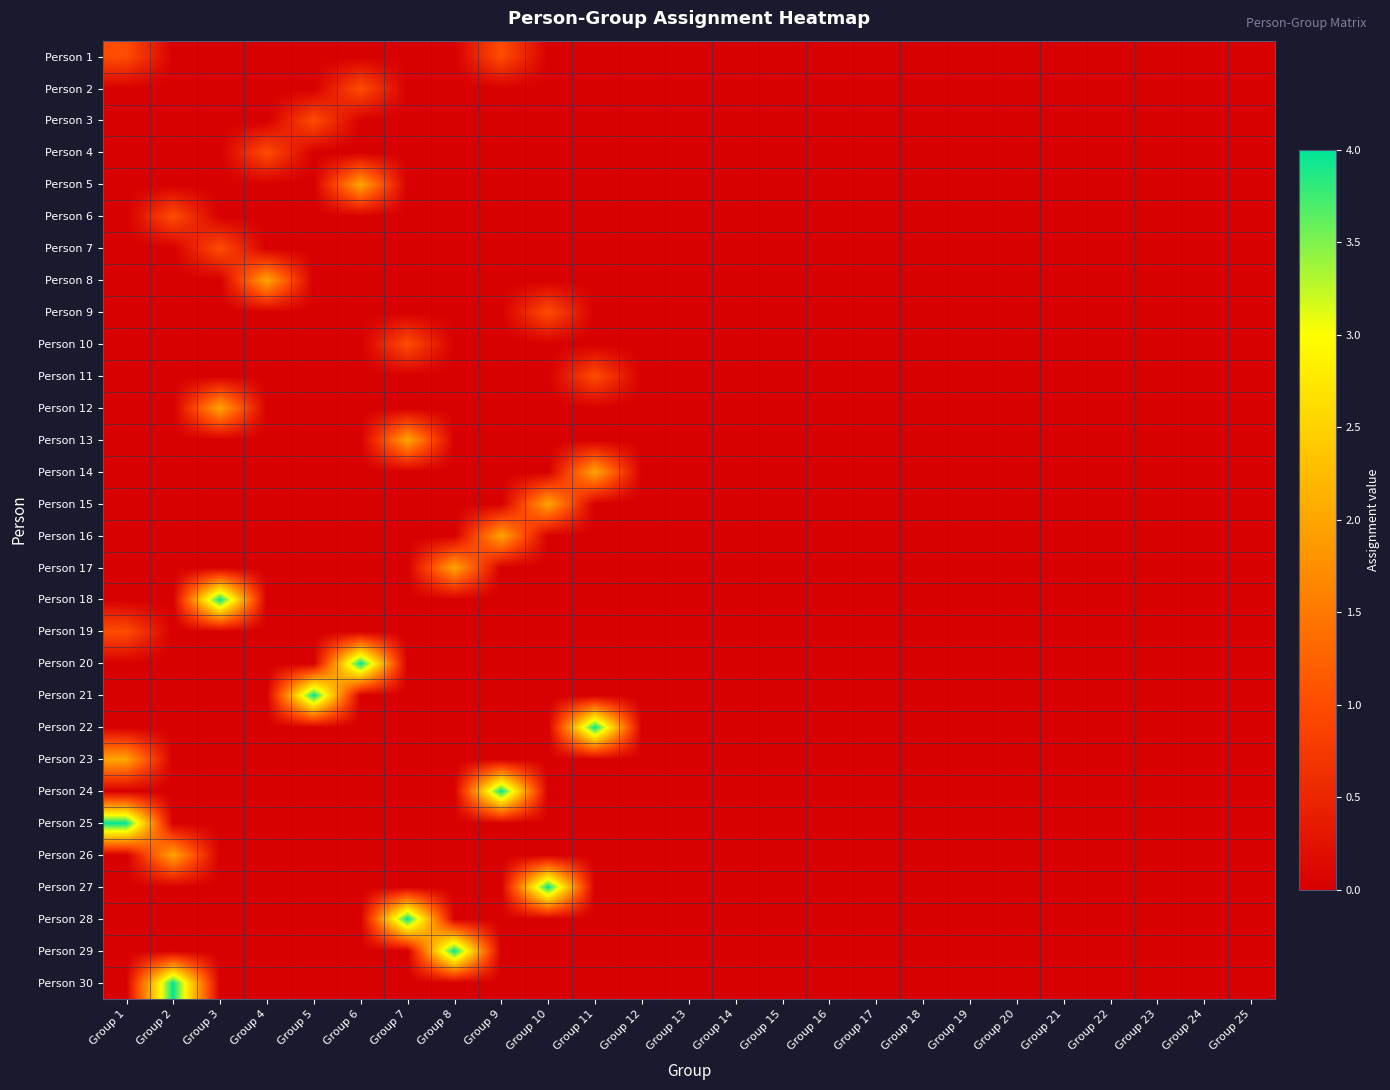

What is the total value across all series at Group 2?

7